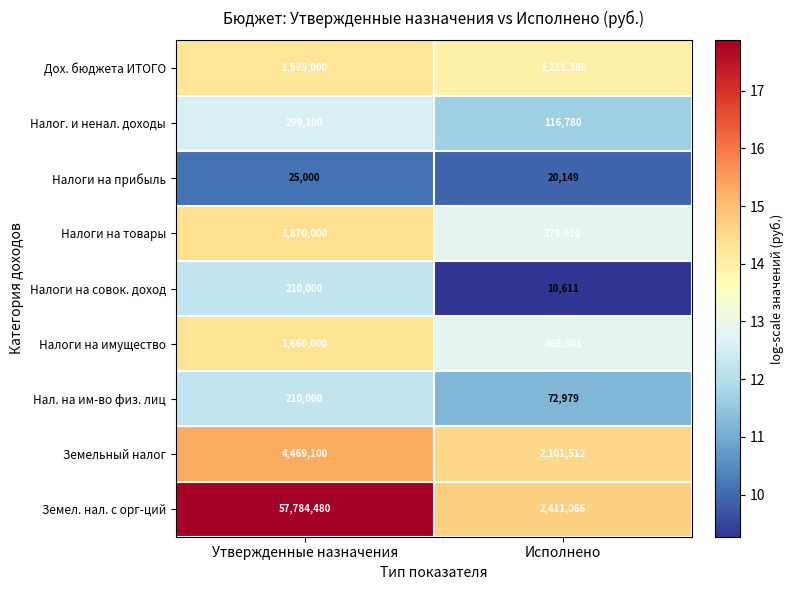

What is the maximum value shown in the chart?

57784480